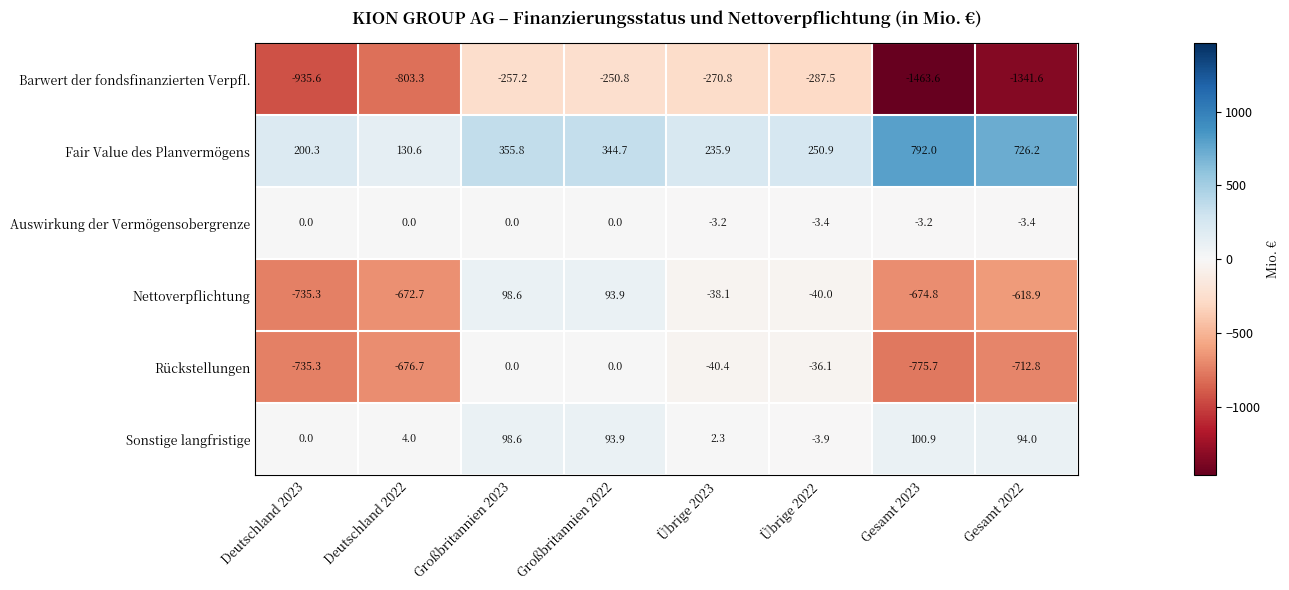

True or false: Sonstige langfristige has a value of 94.0 at Gesamt 2022.

True